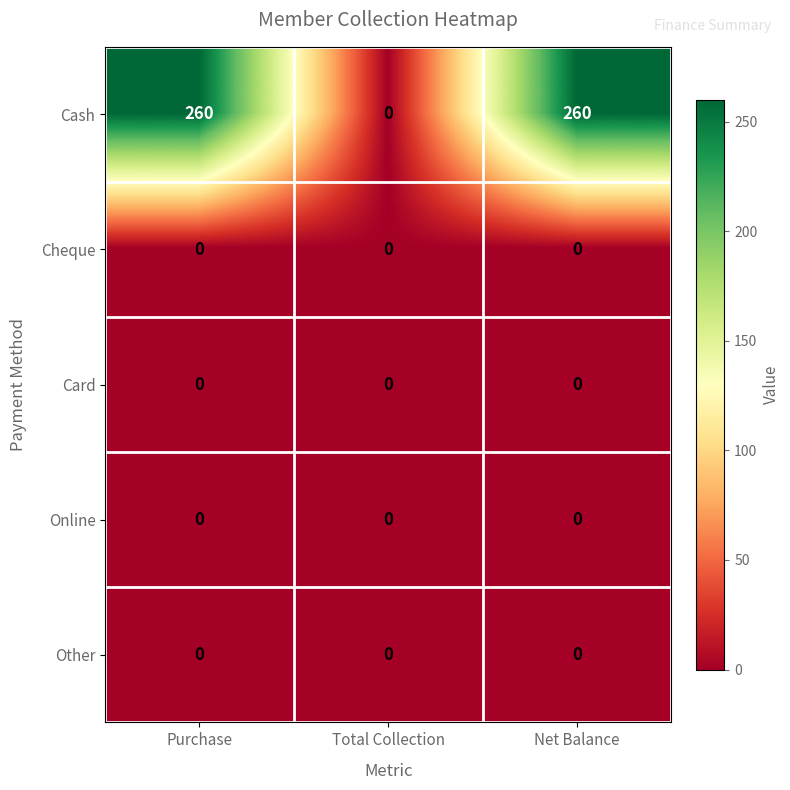

Reading right to left, what are all the values shown in this chart?

Cash: Net Balance=260	Total Collection=0	Purchase=260
Cheque: Net Balance=0	Total Collection=0	Purchase=0
Card: Net Balance=0	Total Collection=0	Purchase=0
Online: Net Balance=0	Total Collection=0	Purchase=0
Other: Net Balance=0	Total Collection=0	Purchase=0